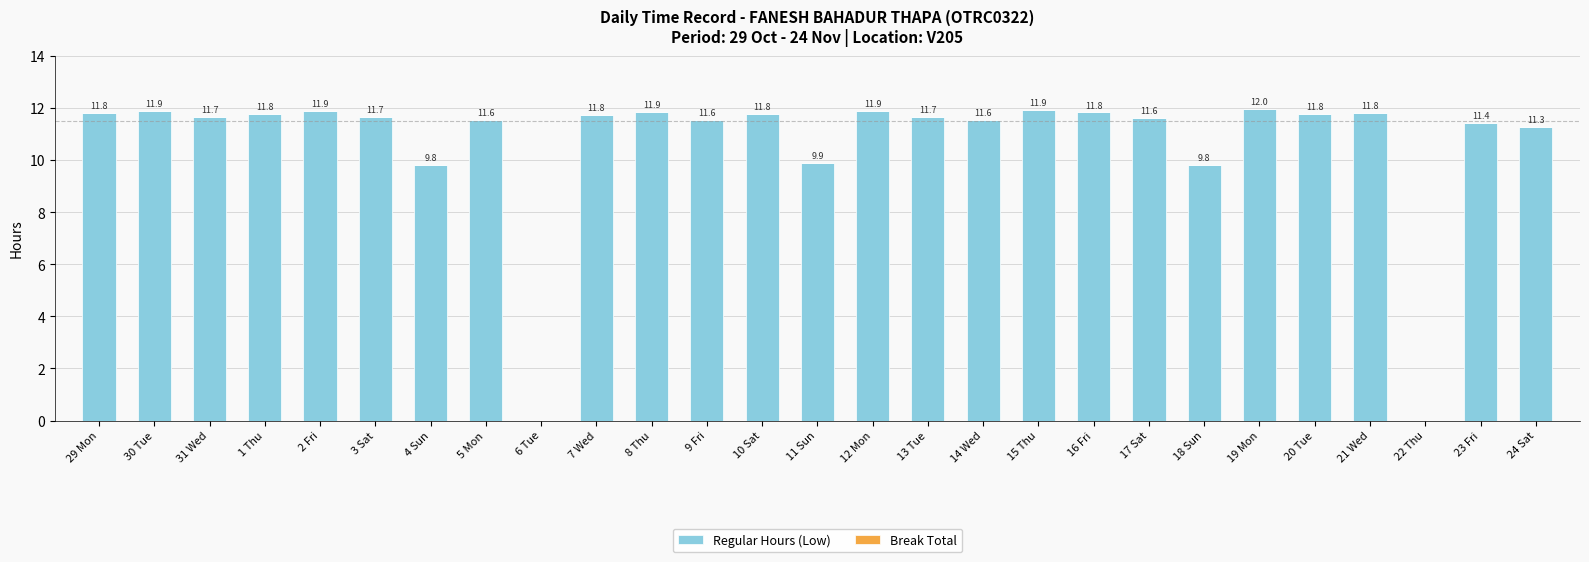

At which label does the data first exceed 11?

29 Mon